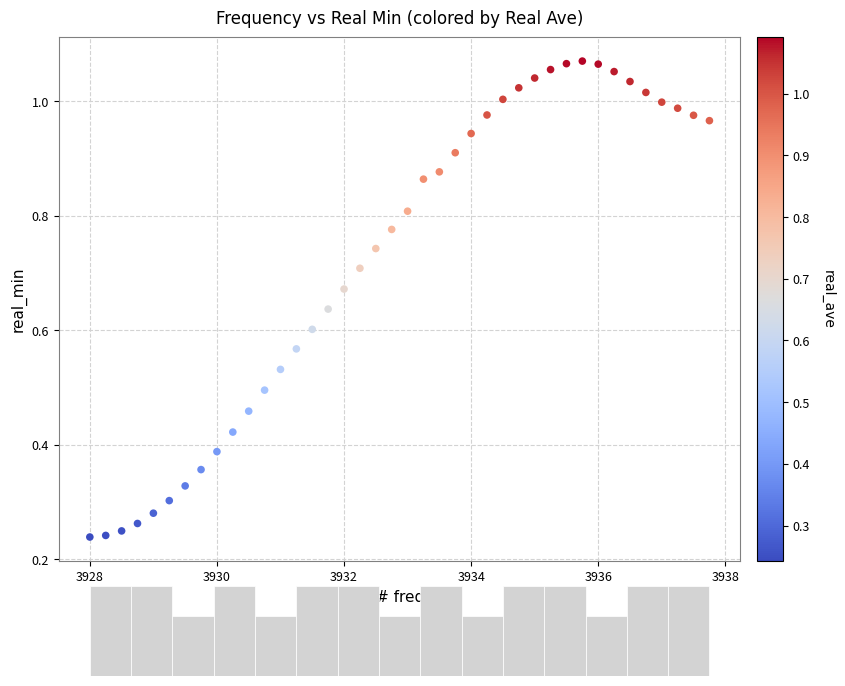

What is the range of X values (max minus min)?

9.8